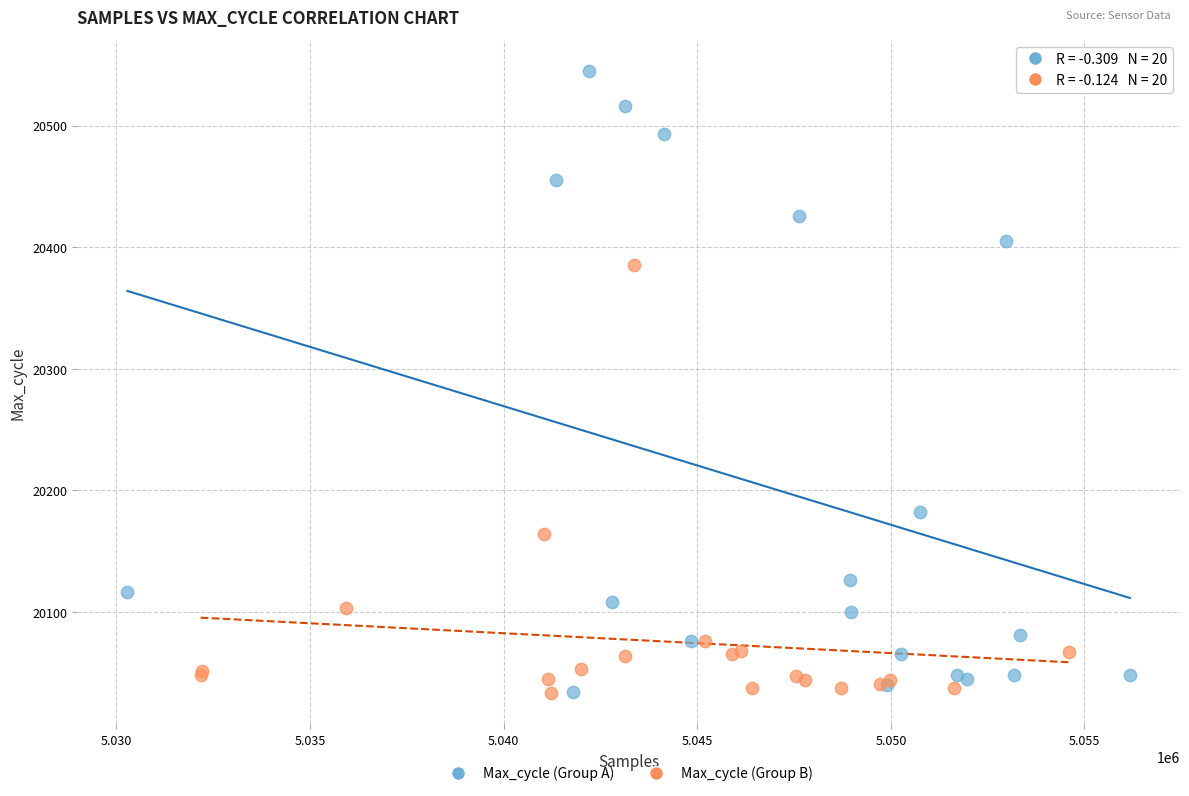

Which series has the widest spread of Y values?

Max_cycle (Group A)